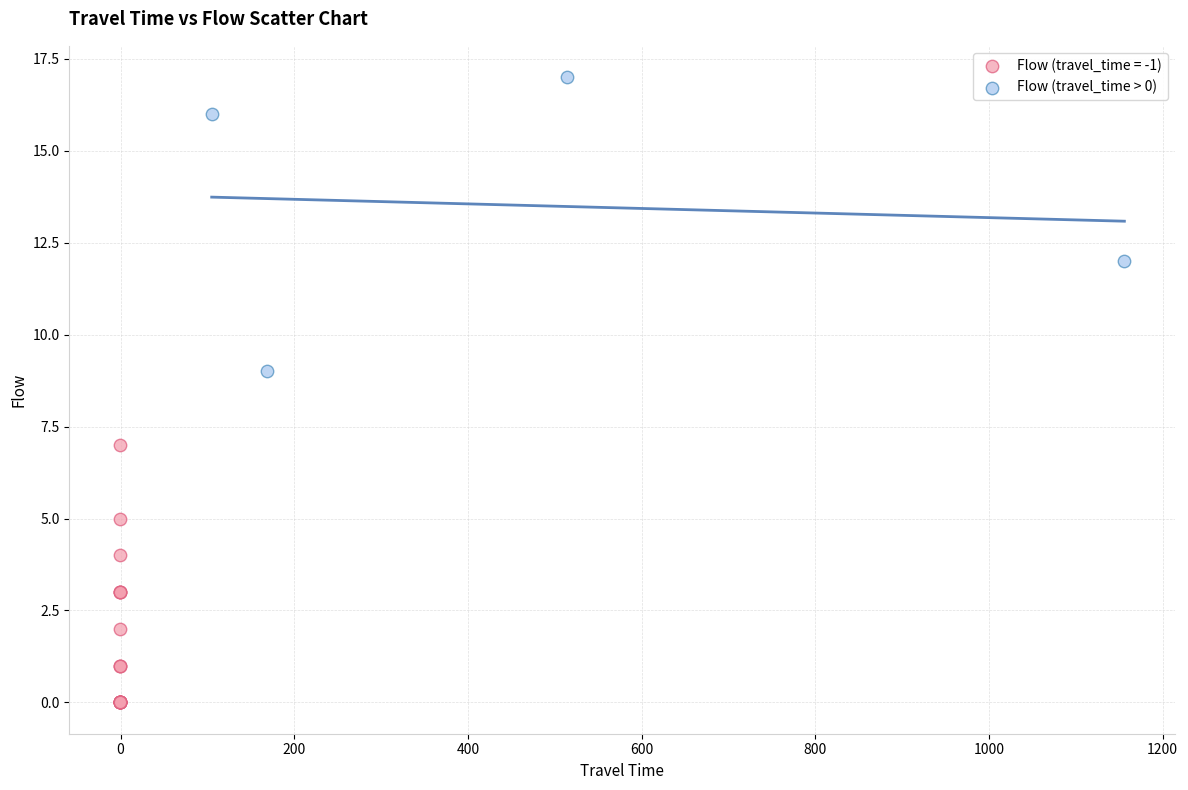

Which series has the widest spread of Y values?

Flow (travel_time > 0)